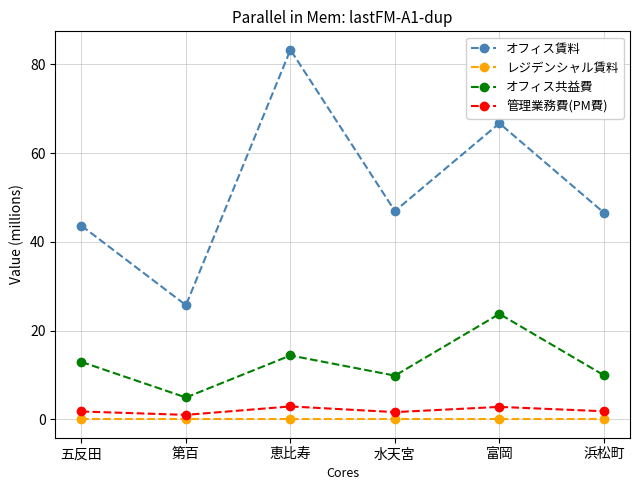

True or false: オフィス共益費 has more than 1 points higher than both neighbors.

True